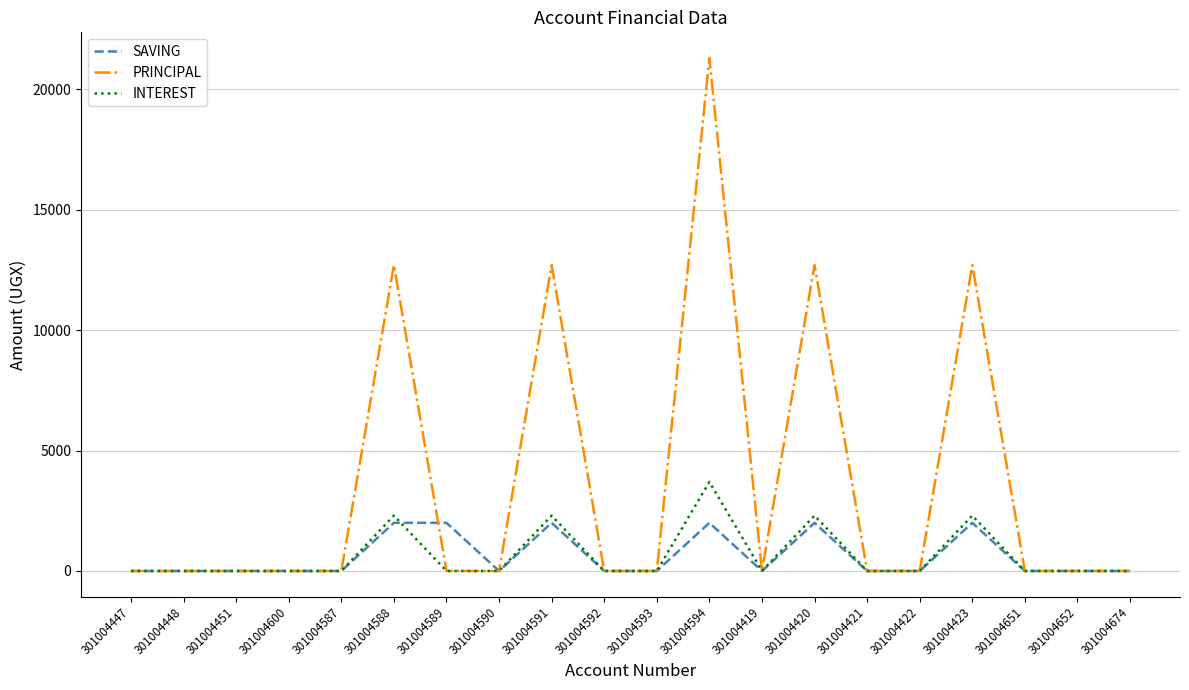

At how many categories does at least one series exceed 6158?

5